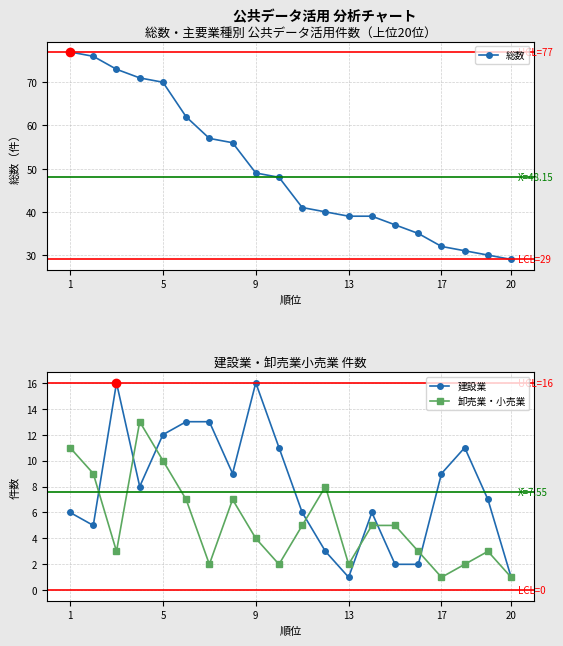

The 卸売業・小売業 series shows 10 at 5. True or false?

True